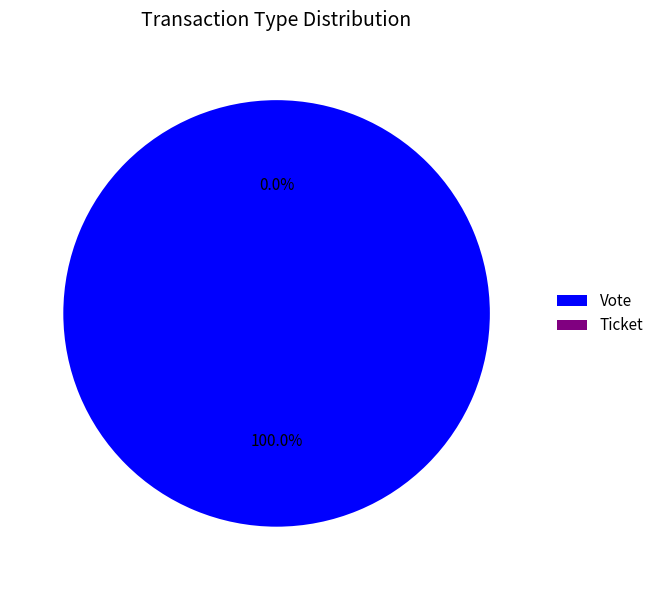

What percentage do Vote and Ticket together represent?

100.0%